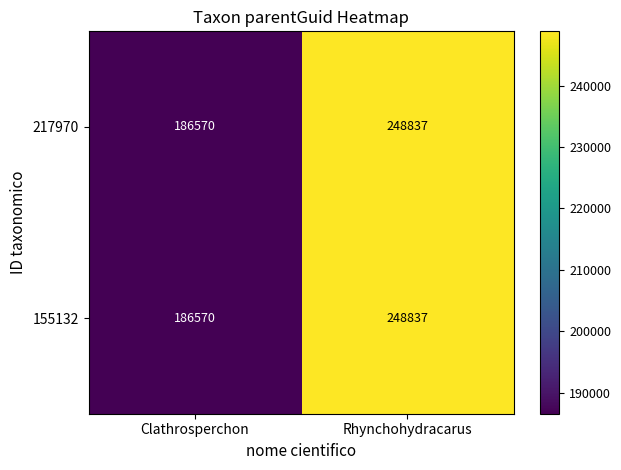

At which category is the sum across all series the highest?

Rhynchohydracarus